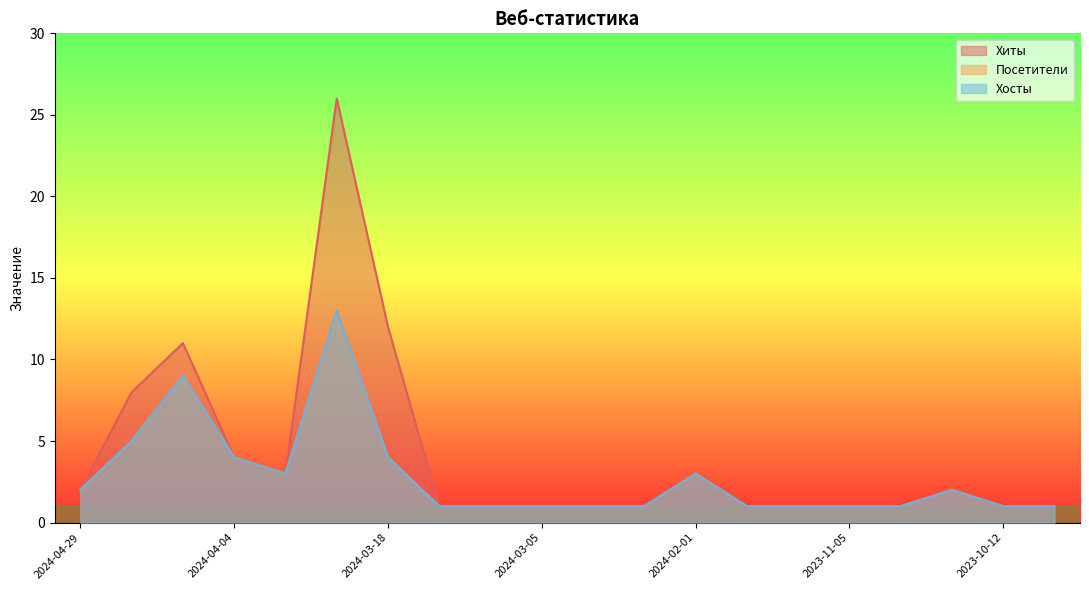

Reading right to left, what are all the values shown in this chart?

Хиты: 2023-10-11=1	2023-10-12=1	2023-10-19=2	2023-10-31=1	2023-11-05=1	2023-11-06=1	2024-01-26=1	2024-02-01=3	2024-02-12=1	2024-02-14=1	2024-03-05=1	2024-03-06=1	2024-03-14=1	2024-03-18=12	2024-03-19=26	2024-03-20=3	2024-04-04=4	2024-04-06=11	2024-04-07=8	2024-04-29=2
Посетители: 2023-10-11=1	2023-10-12=1	2023-10-19=2	2023-10-31=1	2023-11-05=1	2023-11-06=1	2024-01-26=1	2024-02-01=3	2024-02-12=1	2024-02-14=1	2024-03-05=1	2024-03-06=1	2024-03-14=1	2024-03-18=4	2024-03-19=13	2024-03-20=3	2024-04-04=4	2024-04-06=9	2024-04-07=5	2024-04-29=2
Хосты: 2023-10-11=1	2023-10-12=1	2023-10-19=2	2023-10-31=1	2023-11-05=1	2023-11-06=1	2024-01-26=1	2024-02-01=3	2024-02-12=1	2024-02-14=1	2024-03-05=1	2024-03-06=1	2024-03-14=1	2024-03-18=4	2024-03-19=13	2024-03-20=3	2024-04-04=4	2024-04-06=9	2024-04-07=5	2024-04-29=2